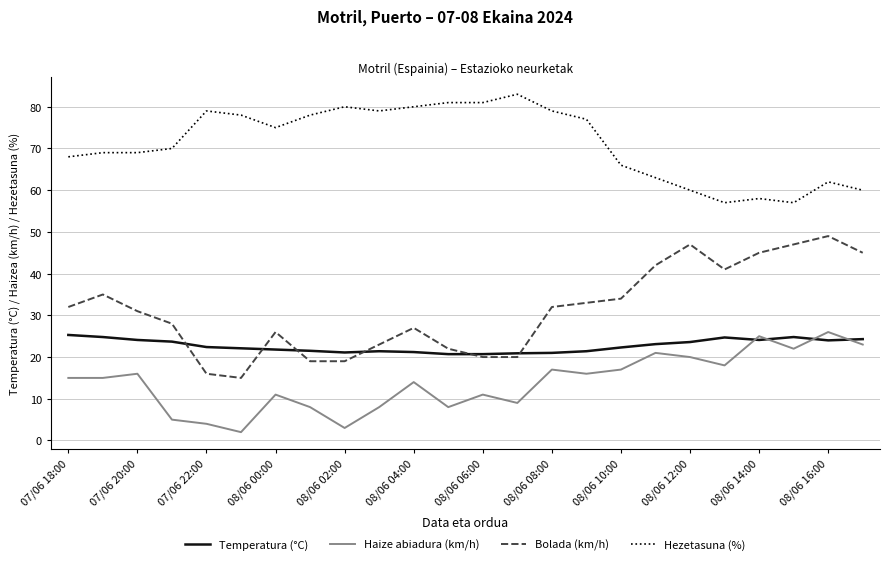

True or false: Hezetasuna (%) and Temperatura (°C) cross at least once.

False